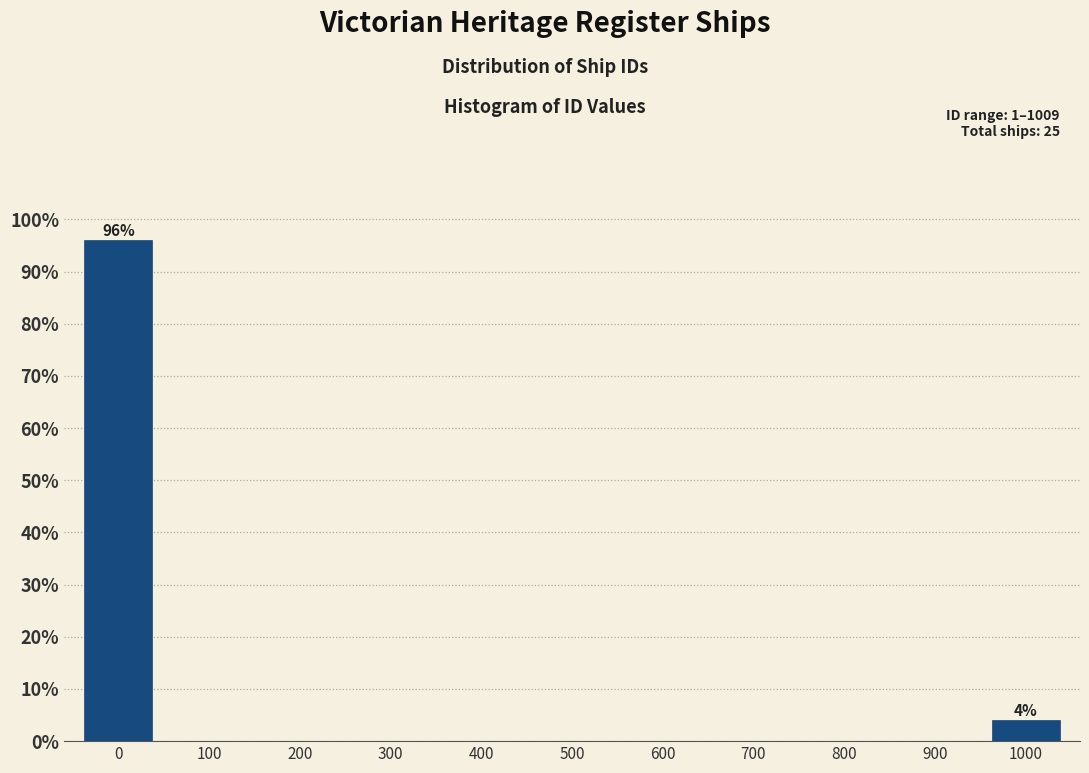

Reading left to right, extract all data points from this chart.

0=96	100=0	200=0	300=0	400=0	500=0	600=0	700=0	800=0	900=0	1000=4